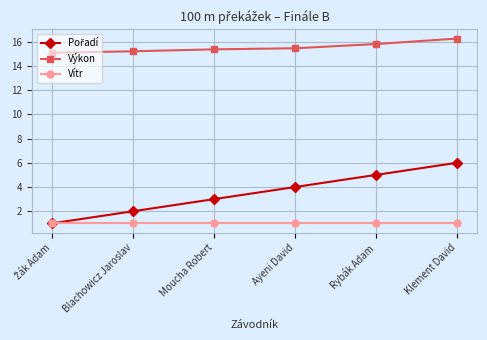

What is the lowest value of the Výkon series?

15.1